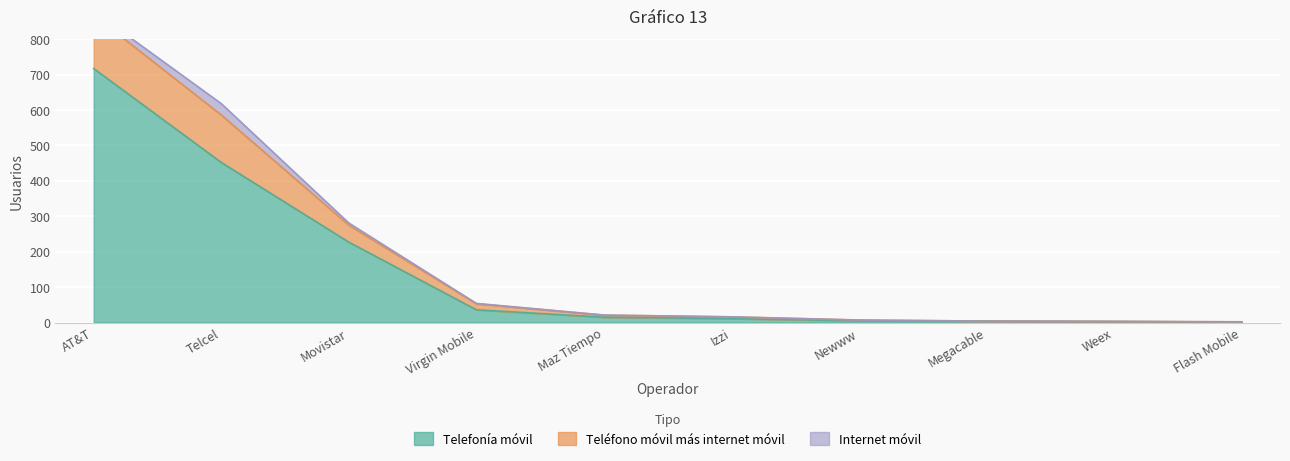

What is the difference between the second highest and second lowest values in the Telefonía móvil series?

449